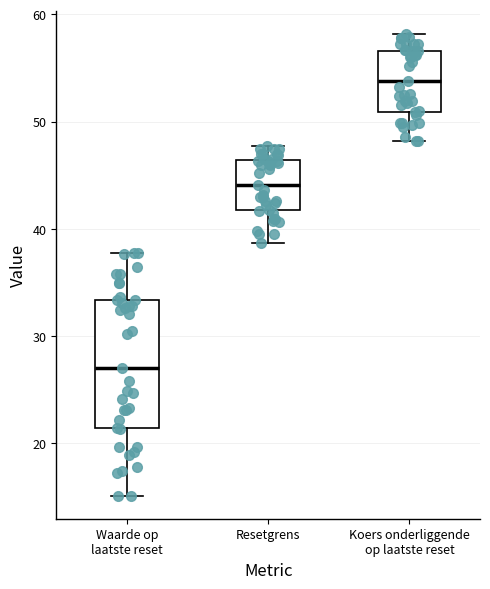

Which box's median line is the highest?

Koers onderliggende op laatste reset